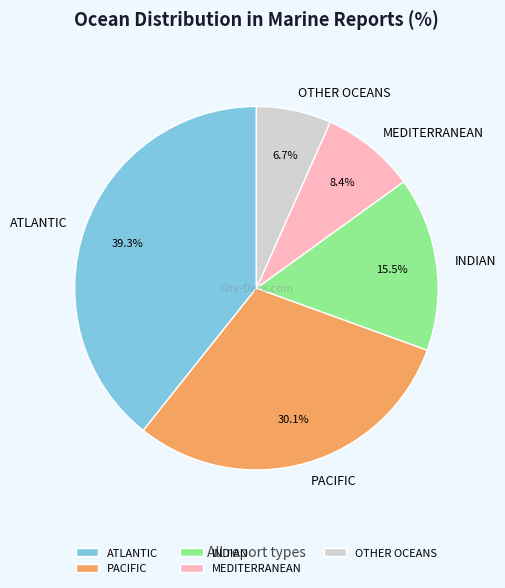

Which category has the biggest portion of the pie?

ATLANTIC